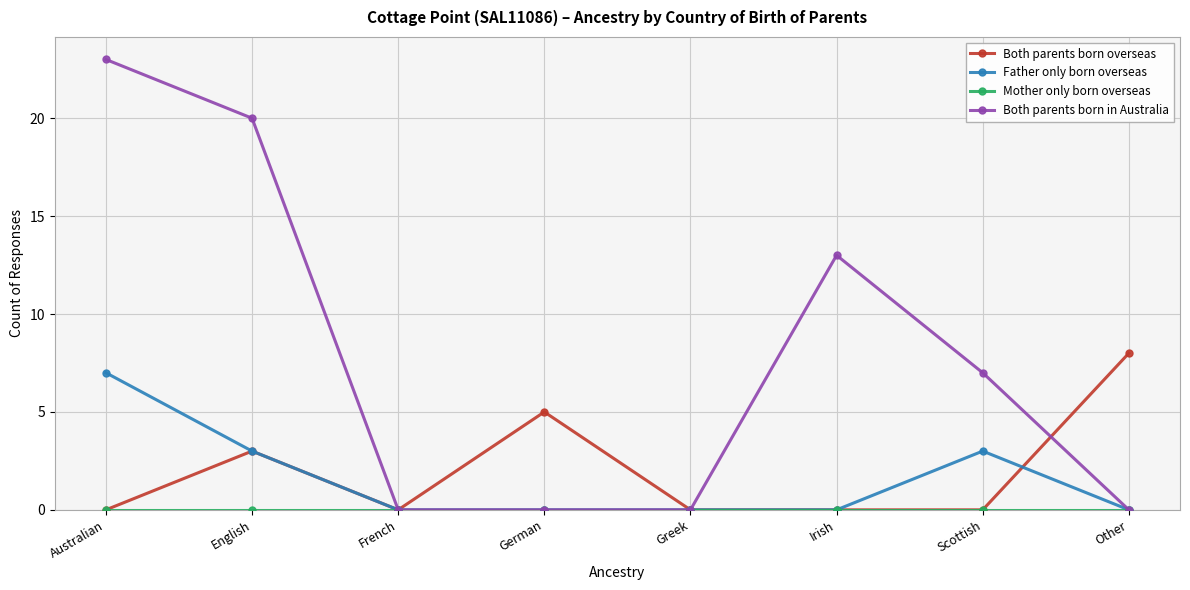

What value does the Both parents born in Australia series have at Australian?

23